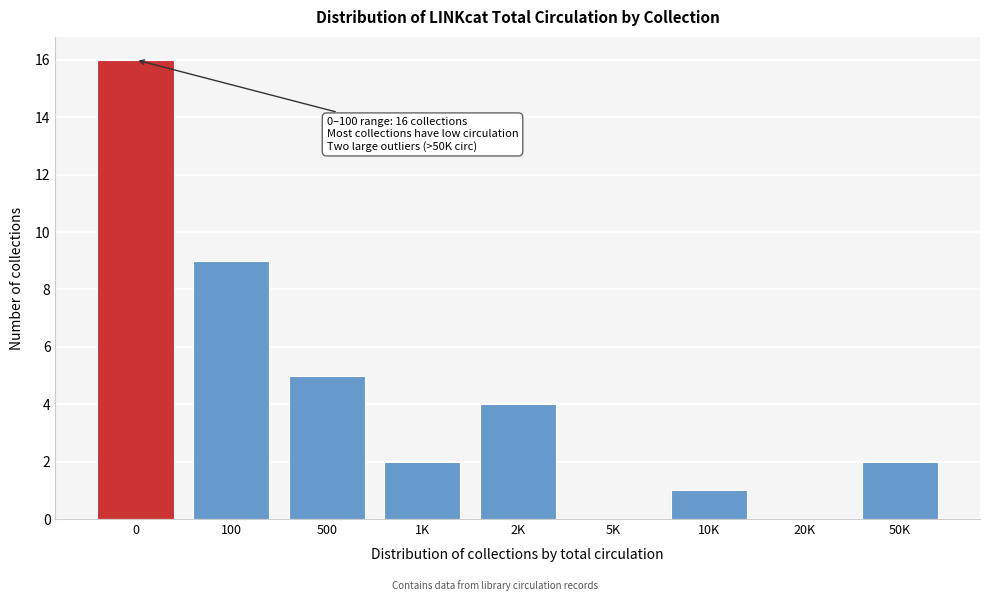

Reading right to left, what are all the values shown in this chart?

50K=2	20K=0	10K=1	5K=0	2K=4	1K=2	500=5	100=9	0=16